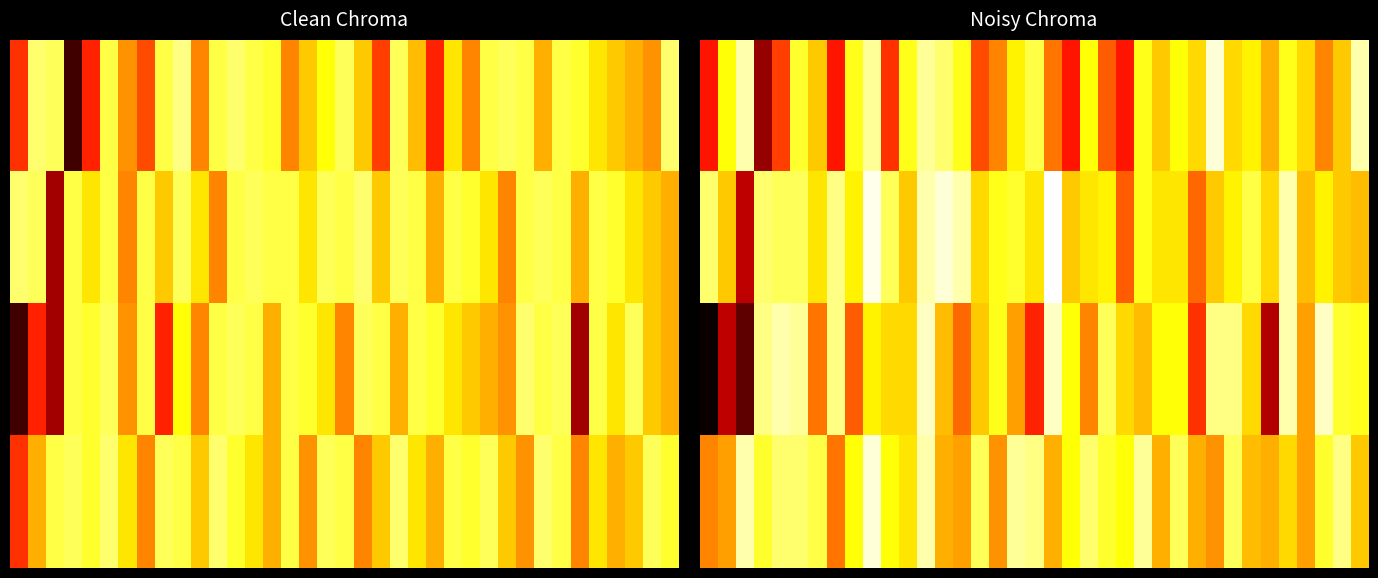

At which category is the sum across all series the highest?

12